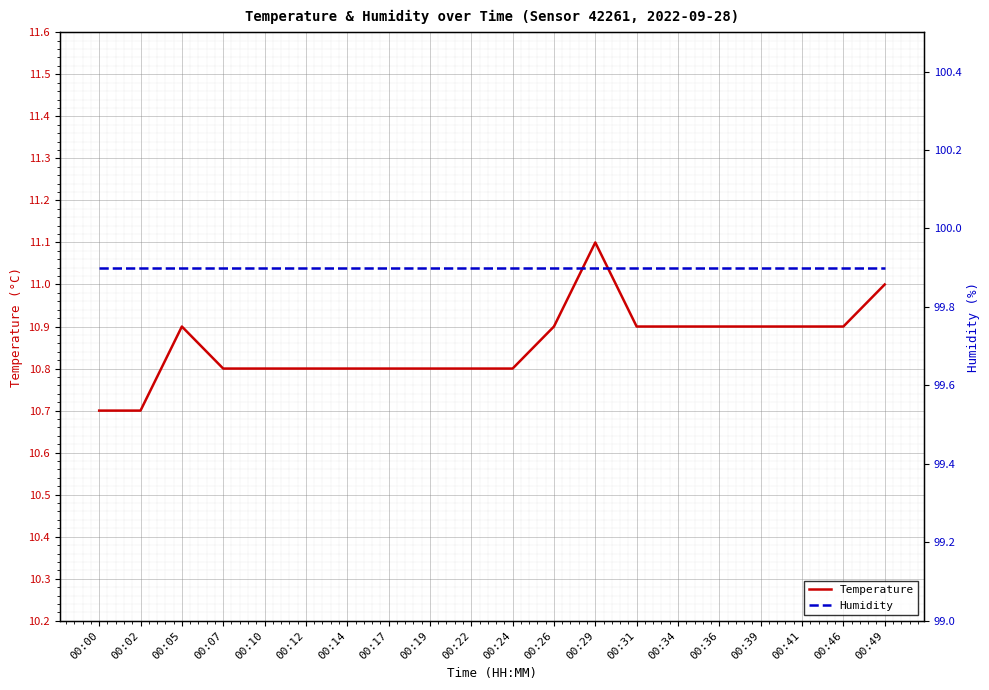

What are all the series names shown in the legend?

Temperature, Humidity